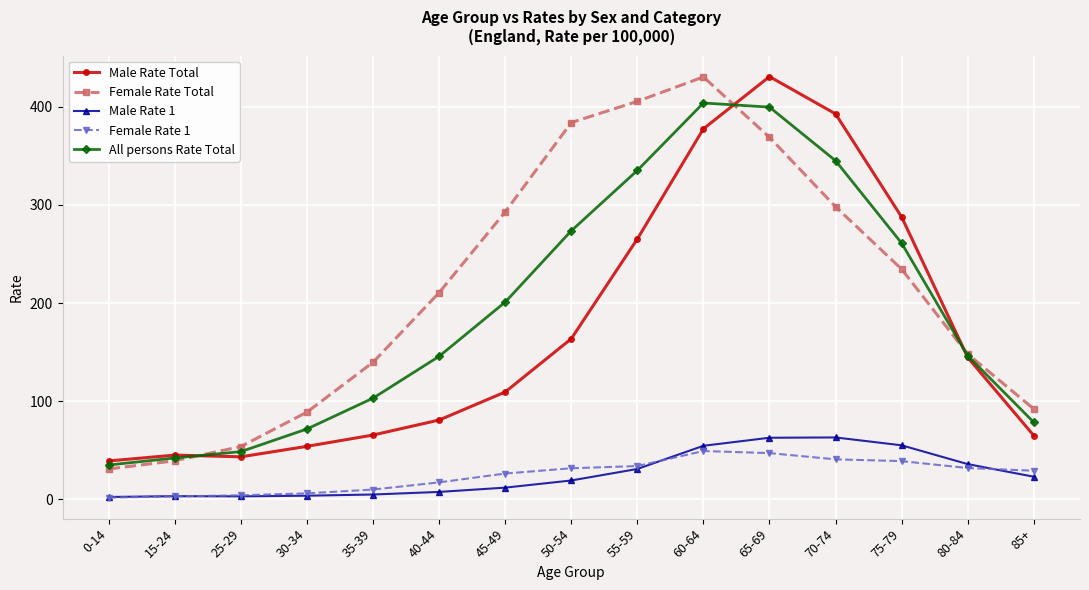

Does the chart display data point markers on the line(s)?

Yes